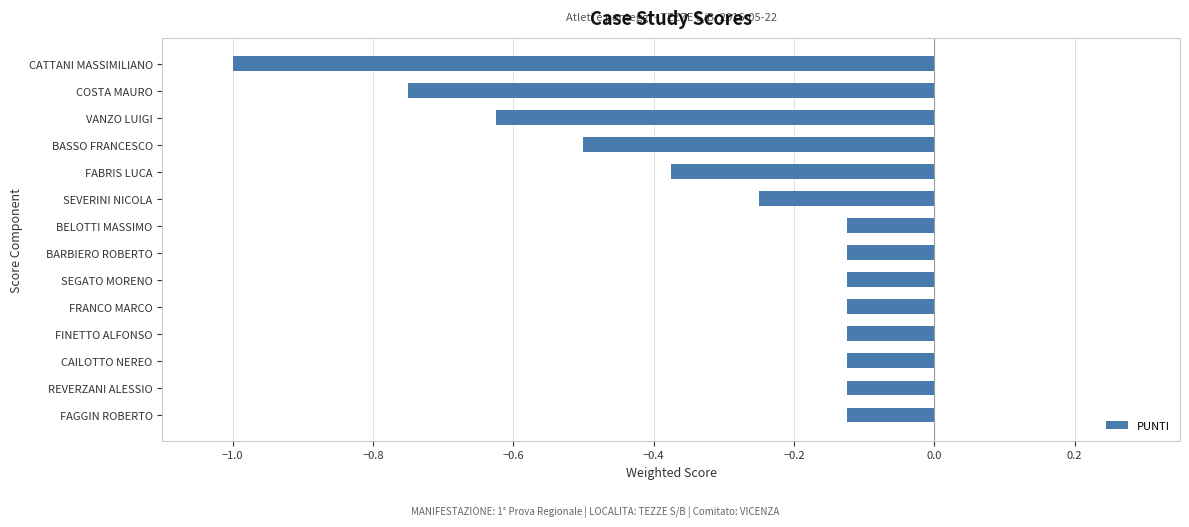

The value at SEVERINI NICOLA is -0.4. True or false?

False